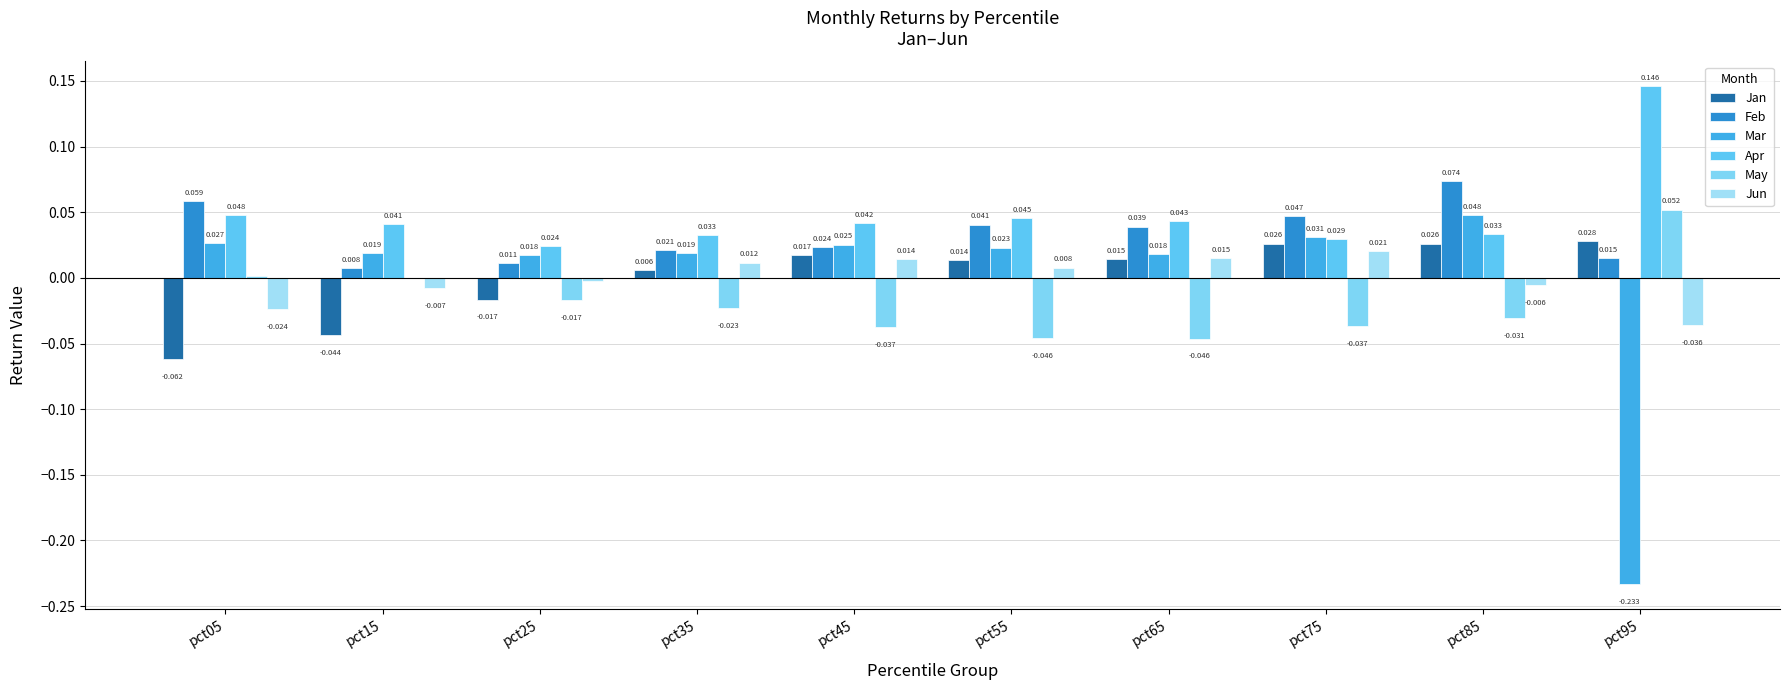

What is the spread (max minus min) of values at pct95?

0.4